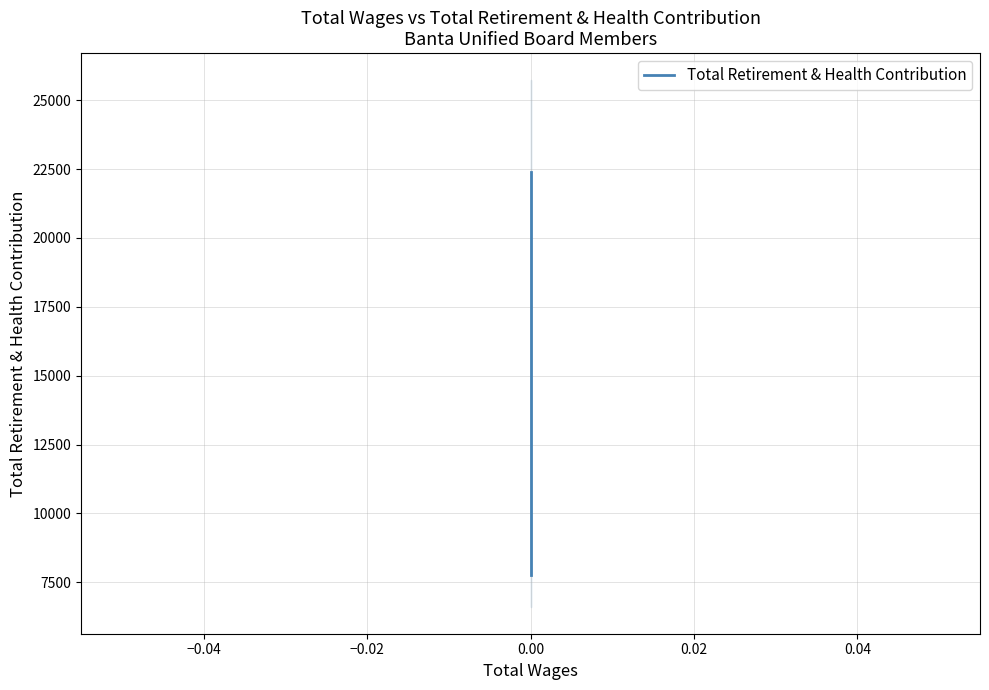

Reading left to right, transcribe all the data shown in this chart.

22395	14599	7752